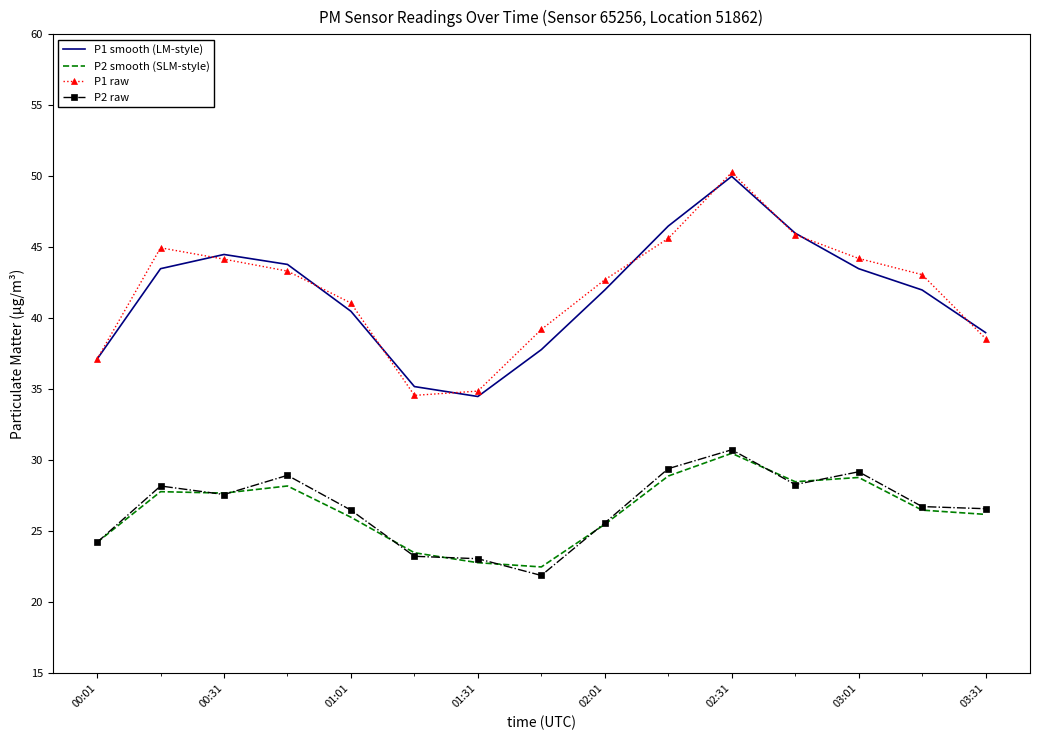

What is the lowest value of the P1 raw series?

34.6